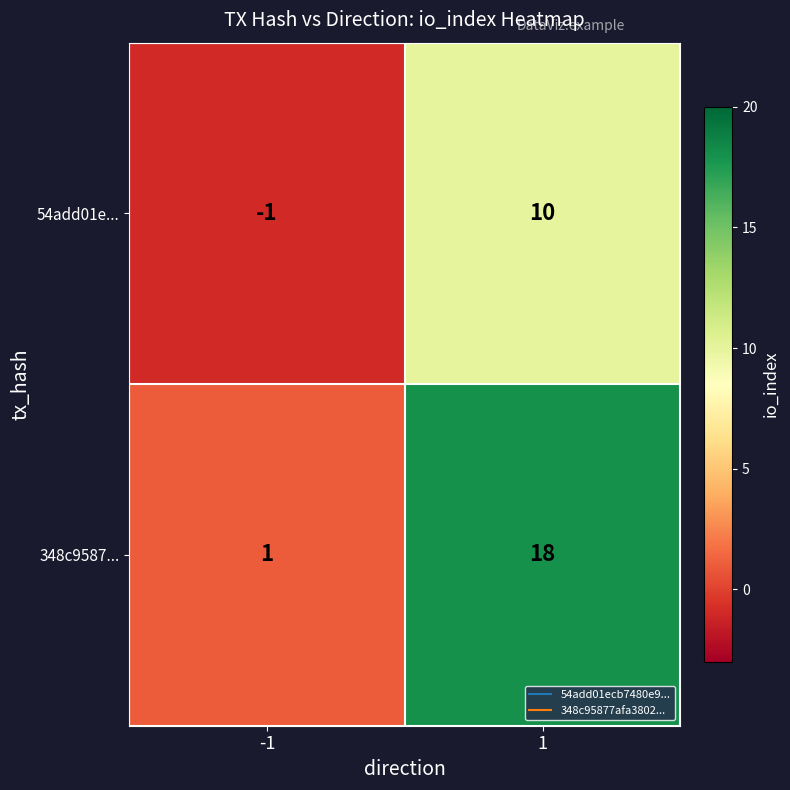

Which series has the largest range (max minus min)?

348c9587...